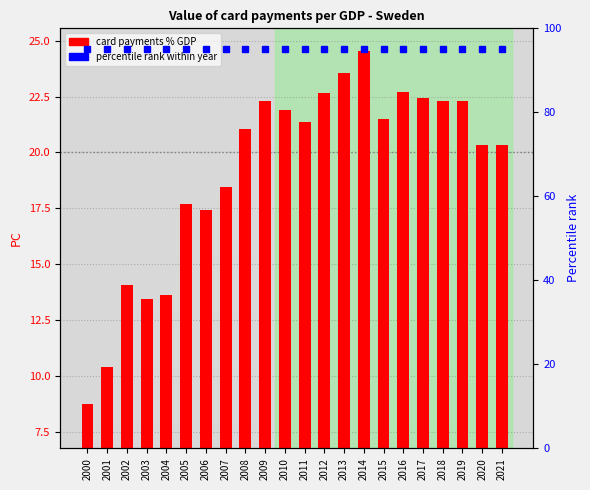

What is the change in value from 2005 to 2008?

+3.3